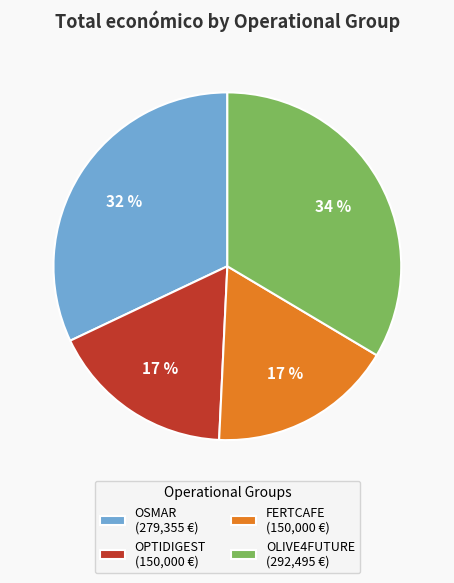

The OSMAR (279,355 €) slice represents 26% of the pie. True or false?

False